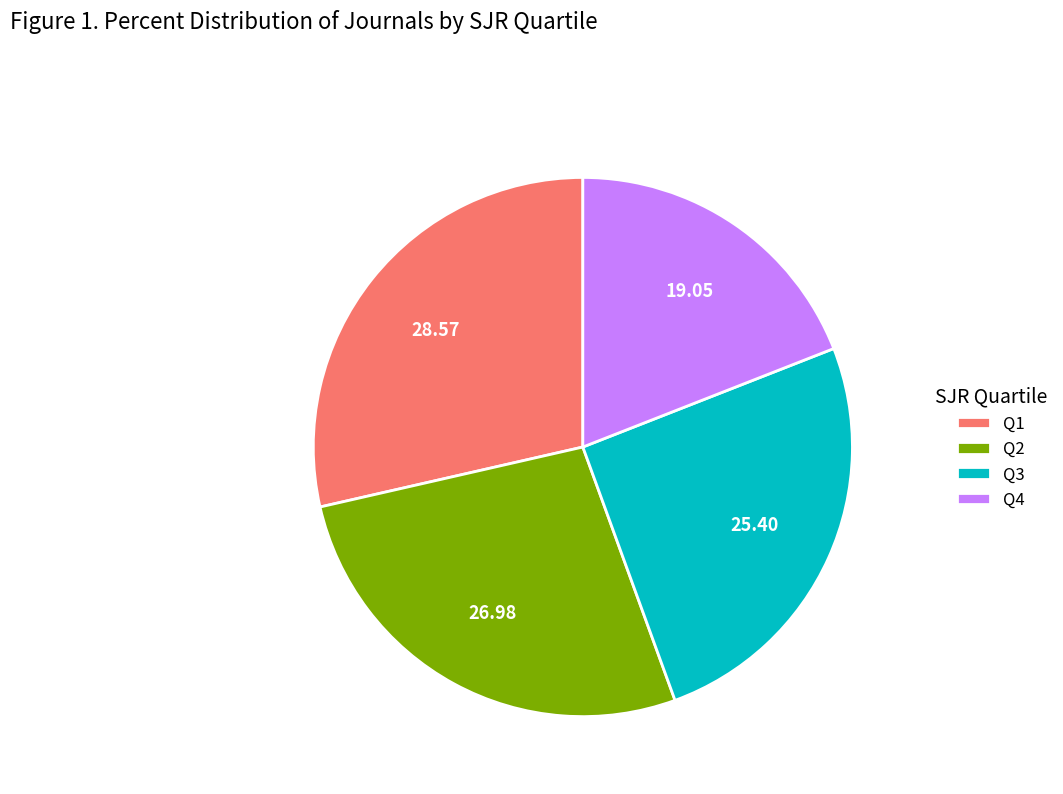

Which category has the smallest portion of the pie?

Q4